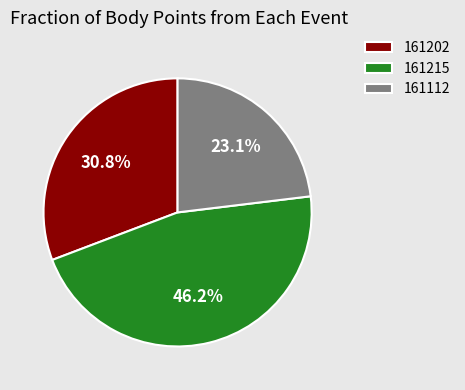

How many segments does this pie chart have?

3